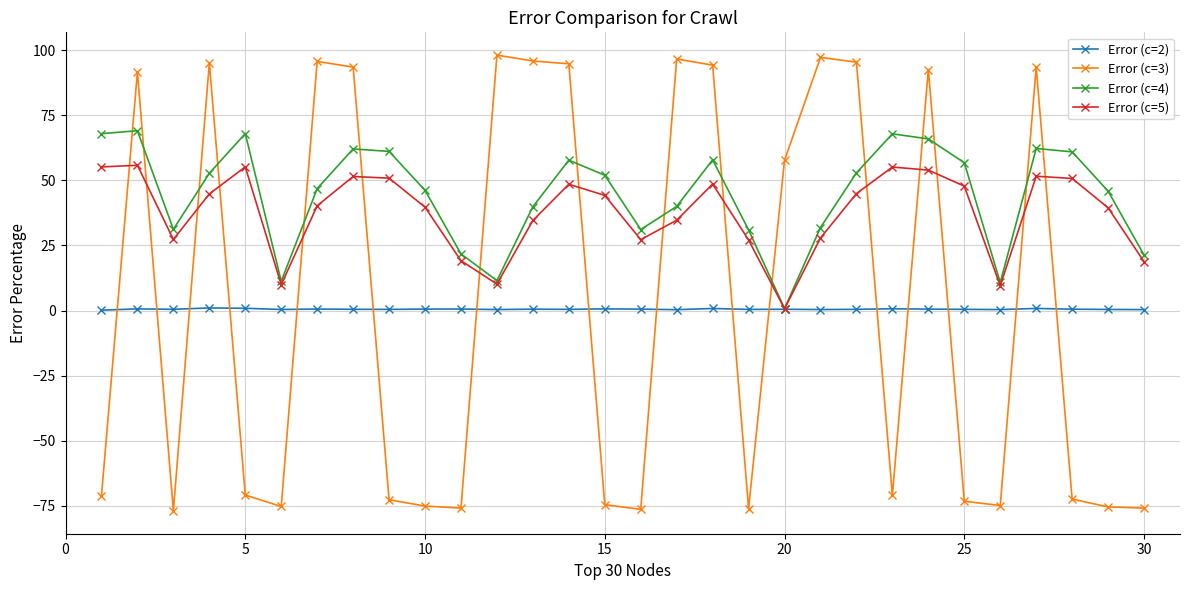

Does the chart have visible grid lines?

Yes